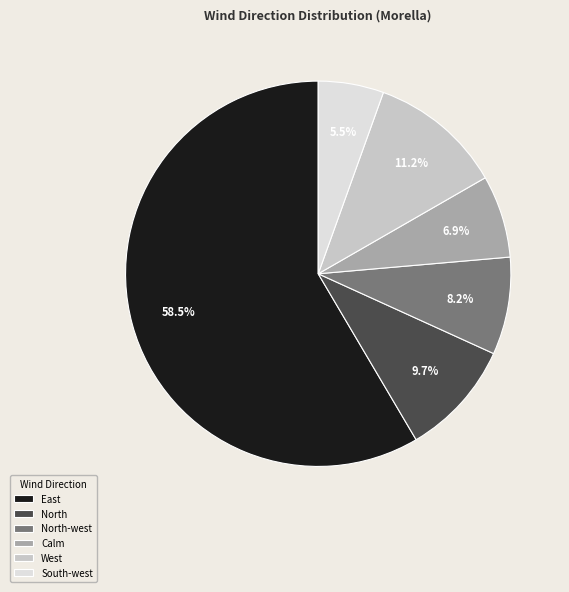

What is the smallest slice in the pie chart?

South-west